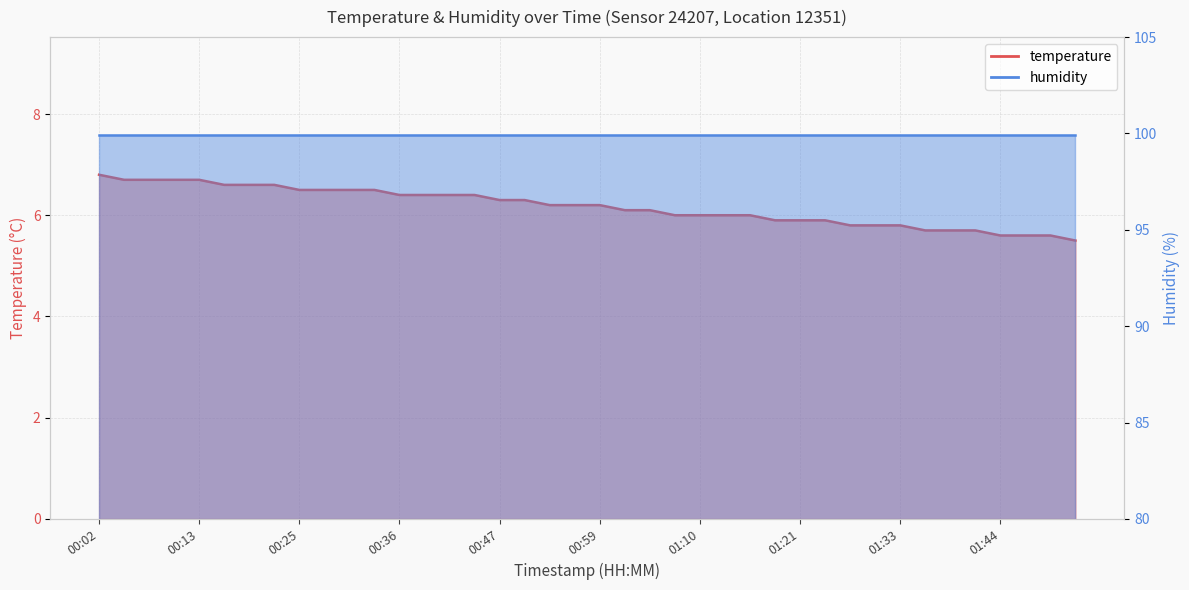

What is the change in value from 00:56 to 01:24?

-0.3